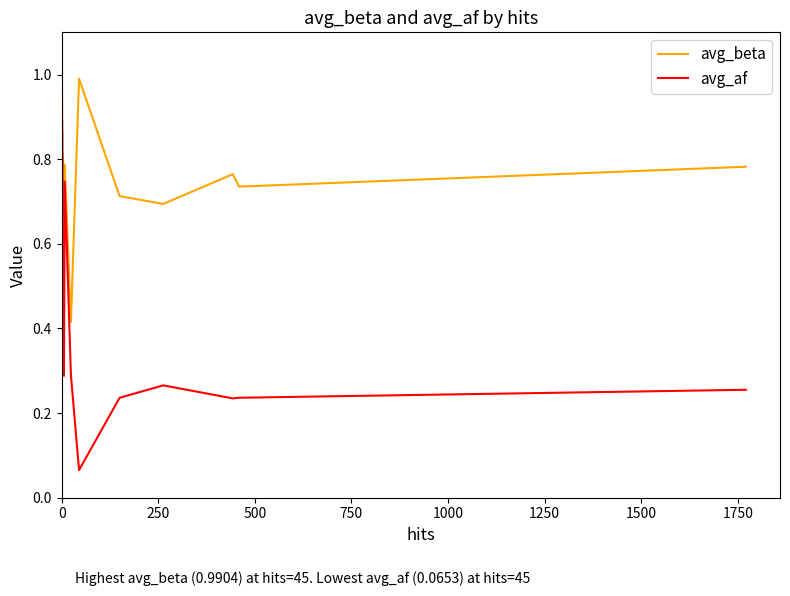

True or false: avg_af has more than 2 interior local peaks.

True